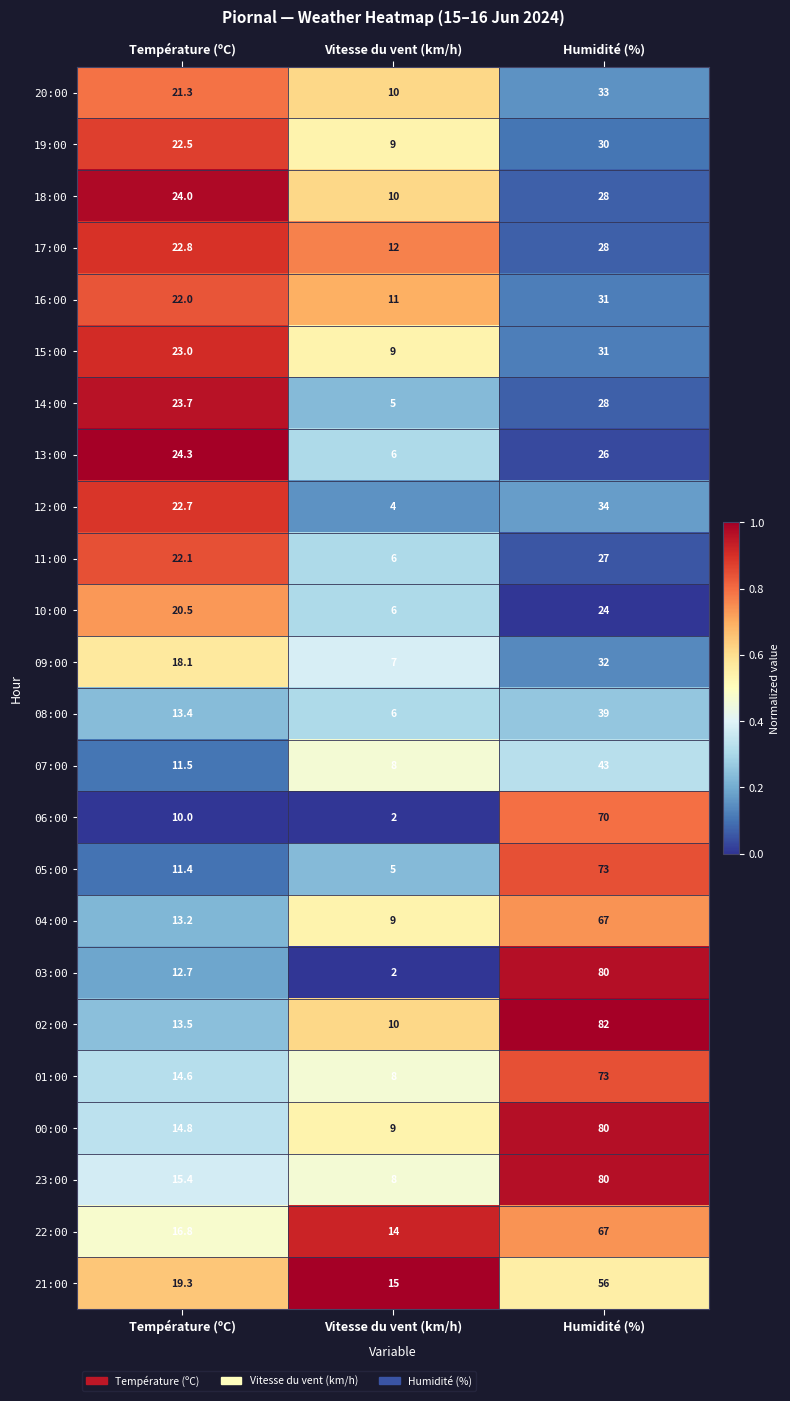

The 01:00 series shows 2.9 at Vitesse du vent (km/h). True or false?

False